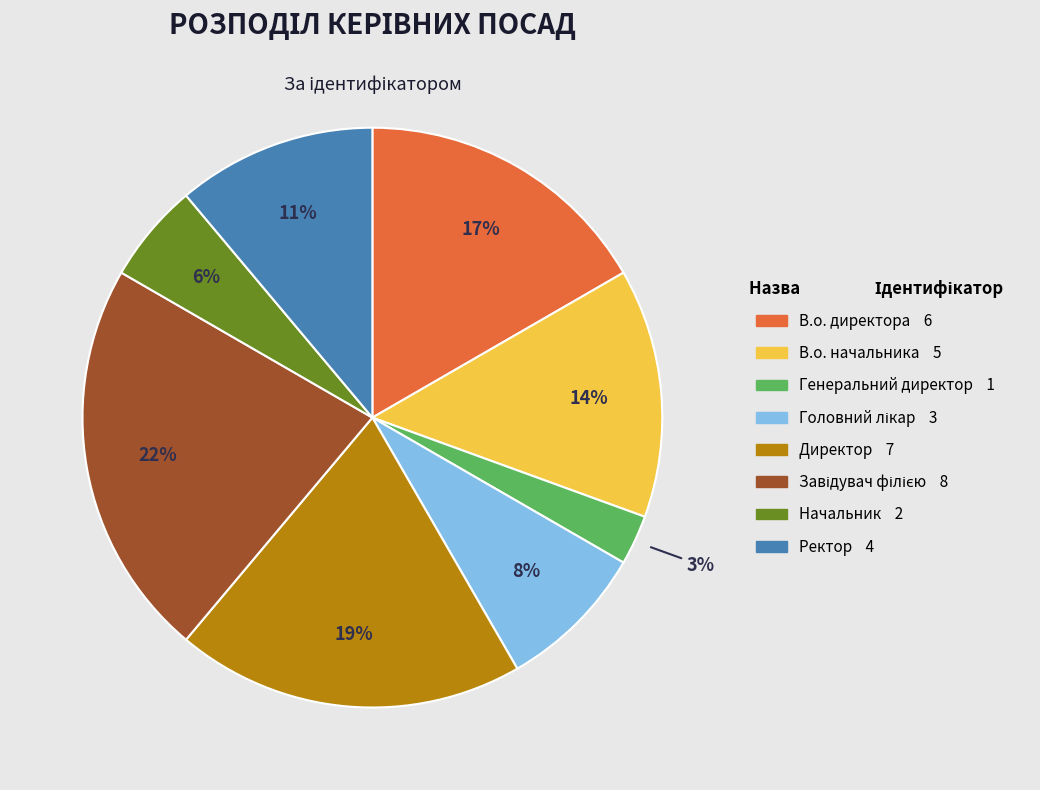

How many segments does this pie chart have?

8